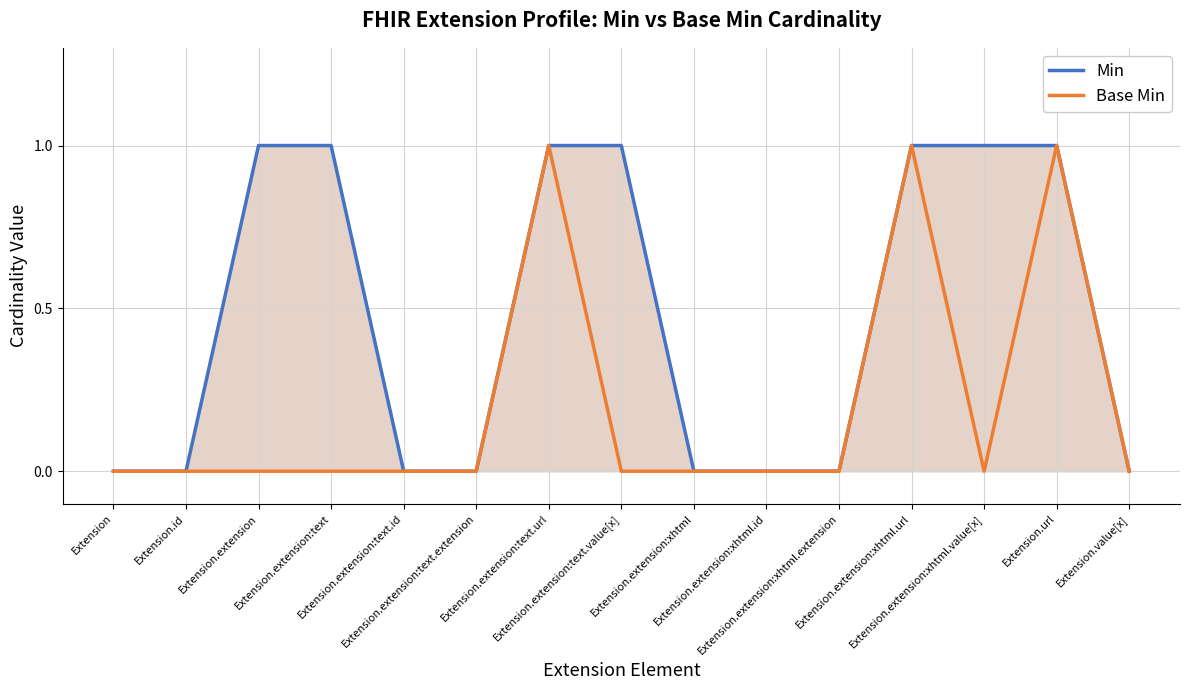

True or false: Base Min has a value of 1 at Extension.extension:xhtml.url.

True